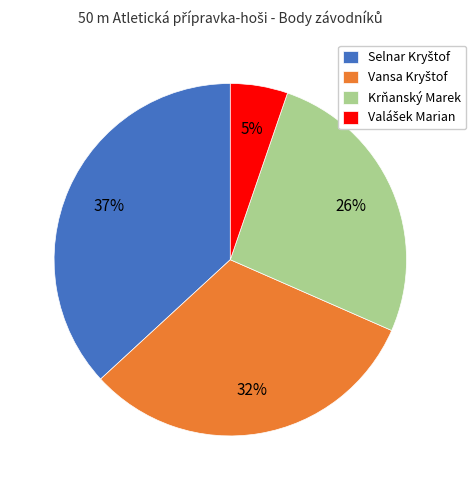

What percentage is the Krňanský Marek slice, to the nearest percent?

26%